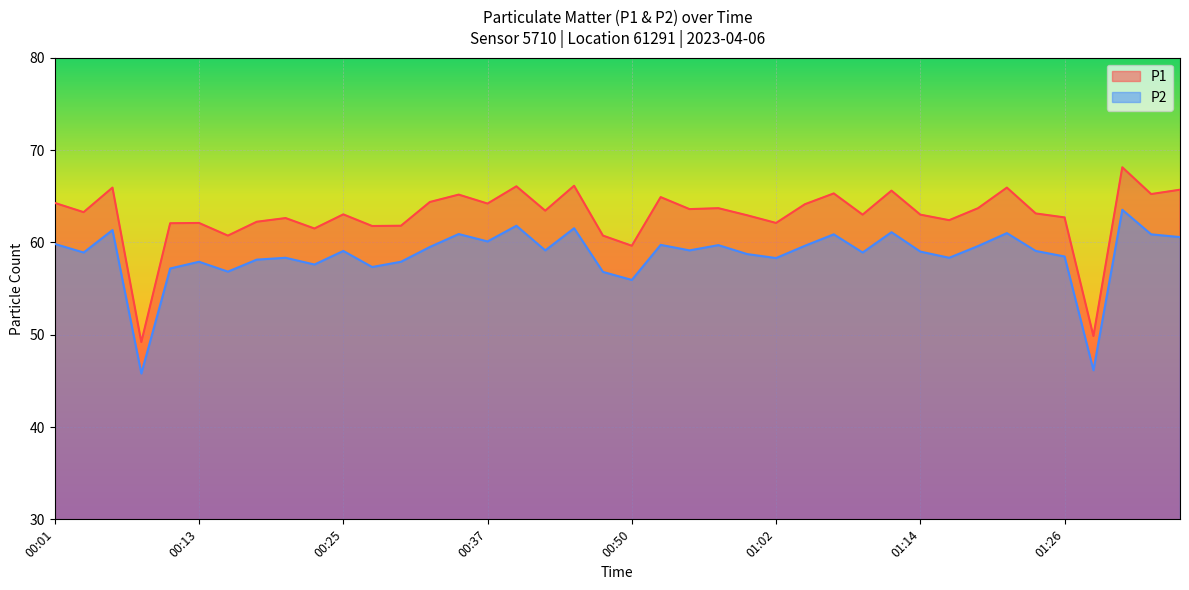

What position from the left is 00:40?

17